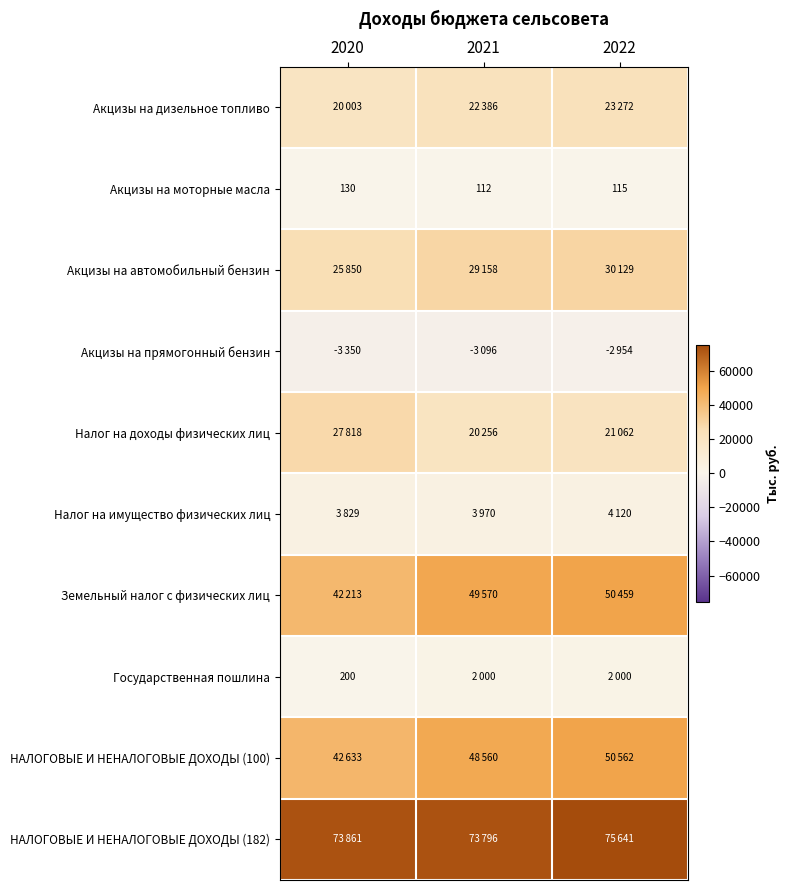

What is the difference between the second highest and minimum values in the Акцизы на моторные масла series?

3